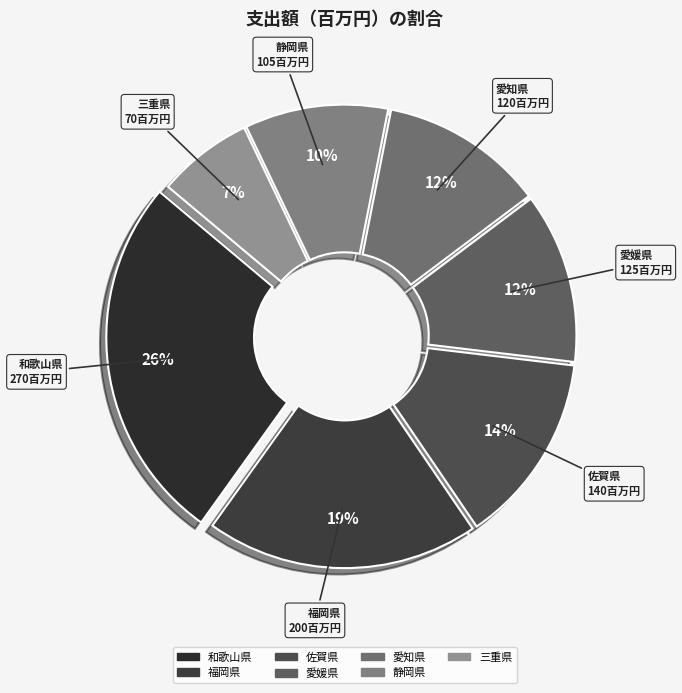

Do 愛知県 and 愛媛県 together represent more than half of the pie?

No